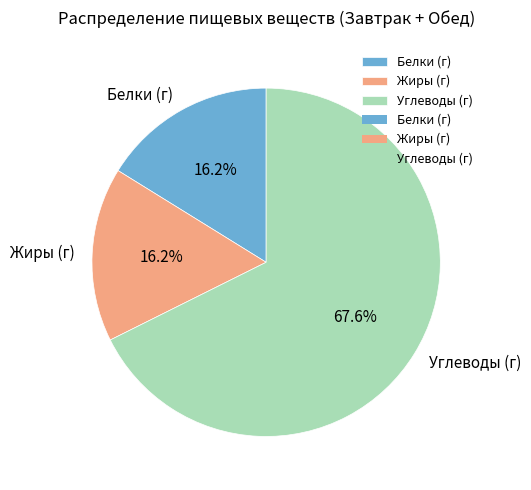

Does any single category account for the majority?

Yes